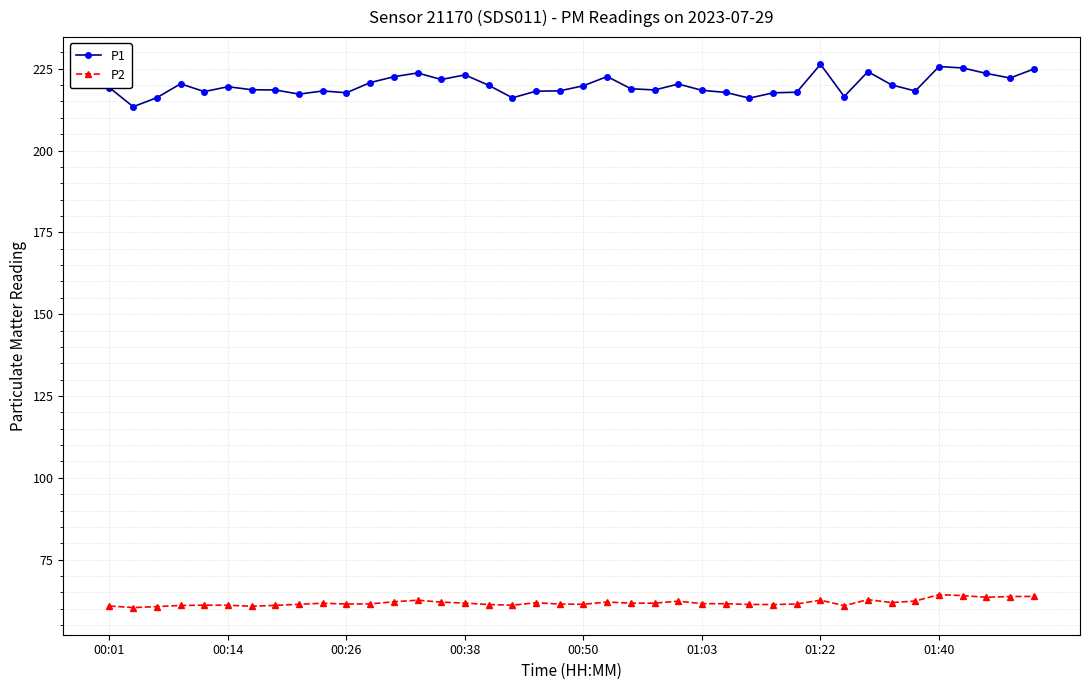

Which series has the largest range (max minus min)?

P1